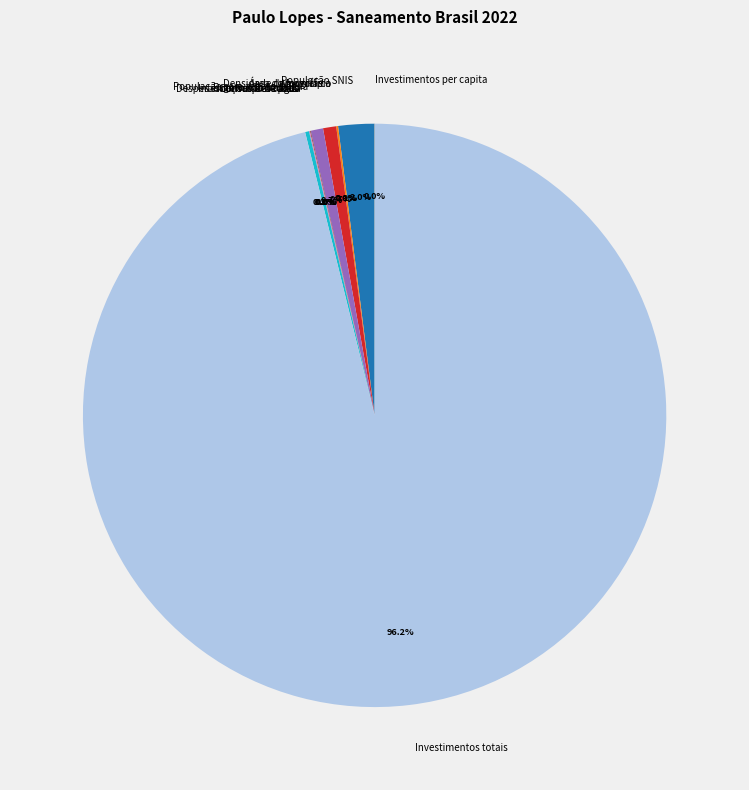

Which slice is the largest?

Investimentos totais